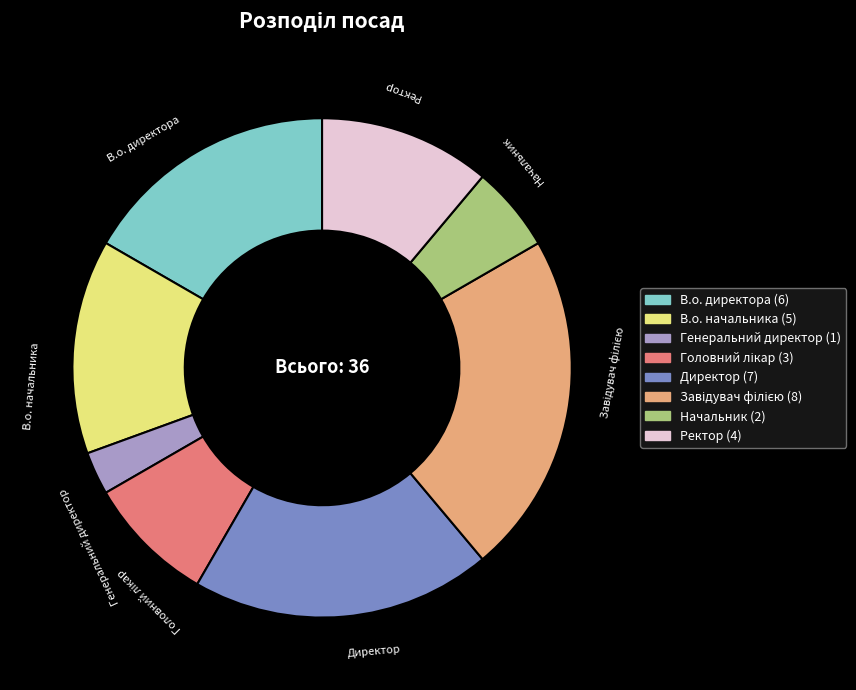

True or false: Начальник accounts for 6% of the total.

True